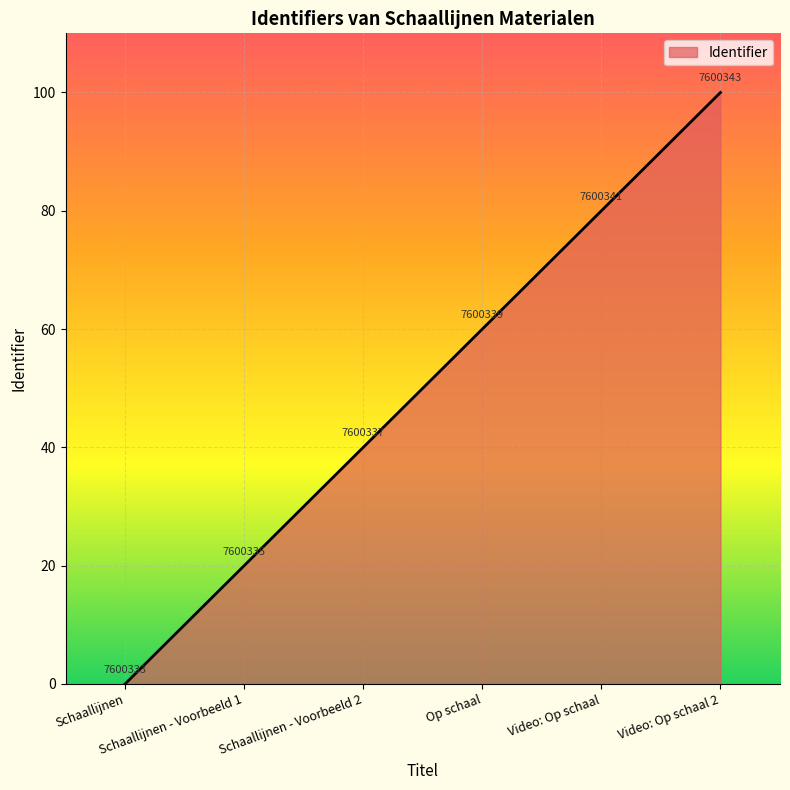

Reading right to left, transcribe all the data shown in this chart.

100	80	60	40	20	0